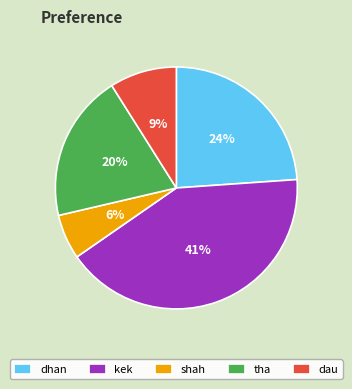

How many slices are in this pie chart?

5